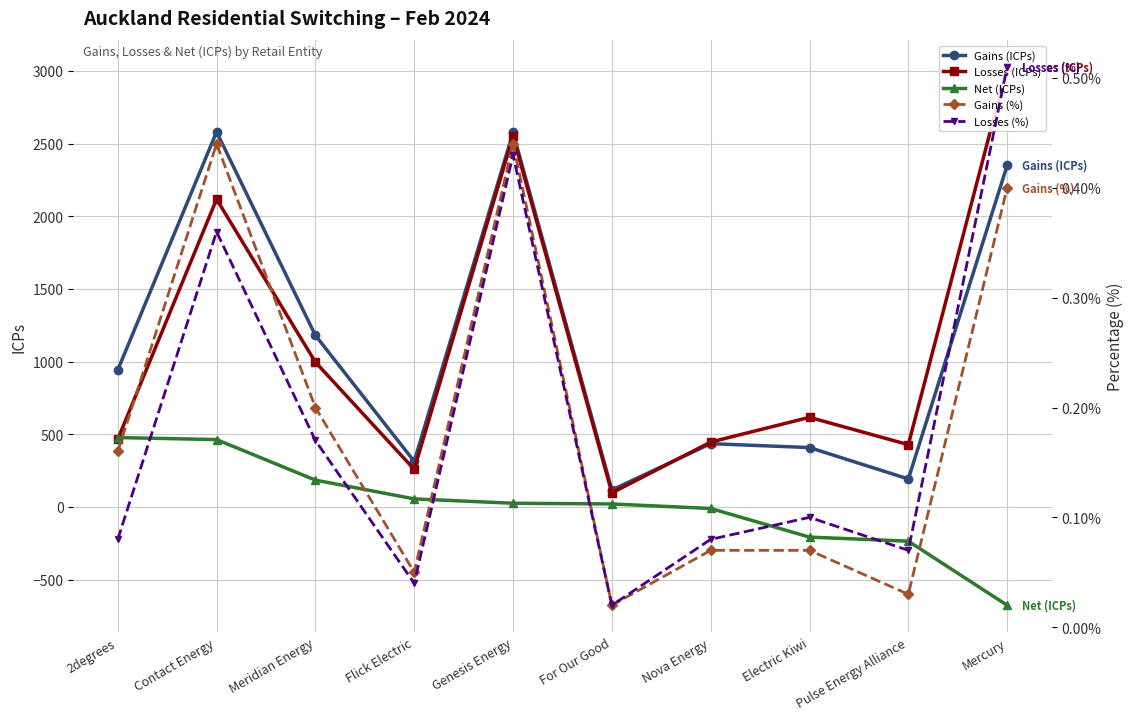

Which category has the lowest value across all series?

Mercury